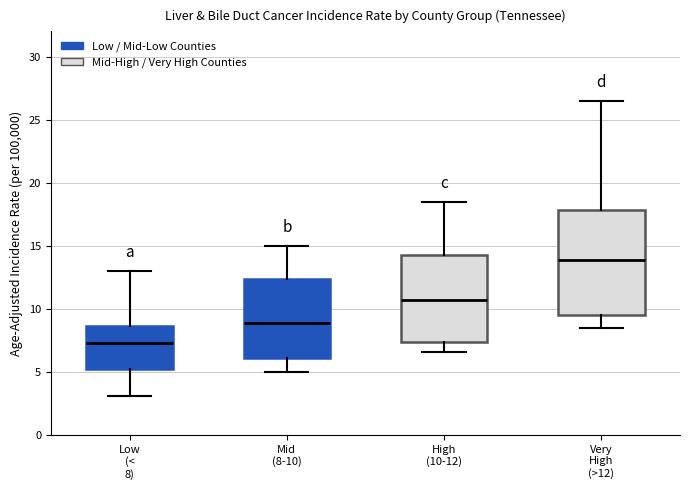

Which box's median line is the lowest?

Low (< 8)